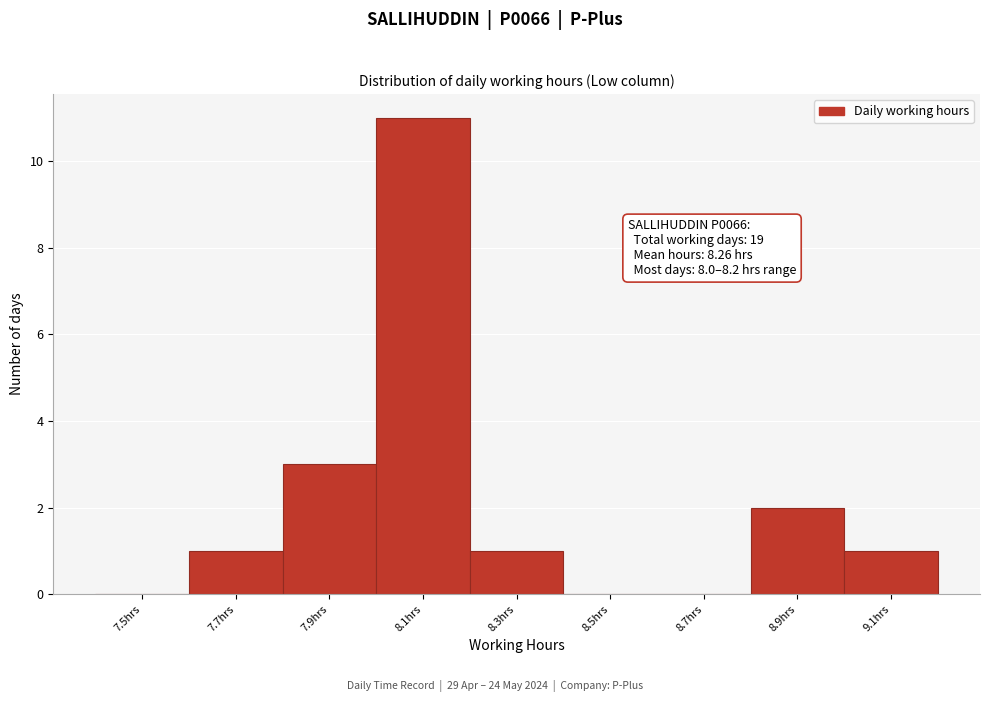

What is the maximum value shown in the chart?

11